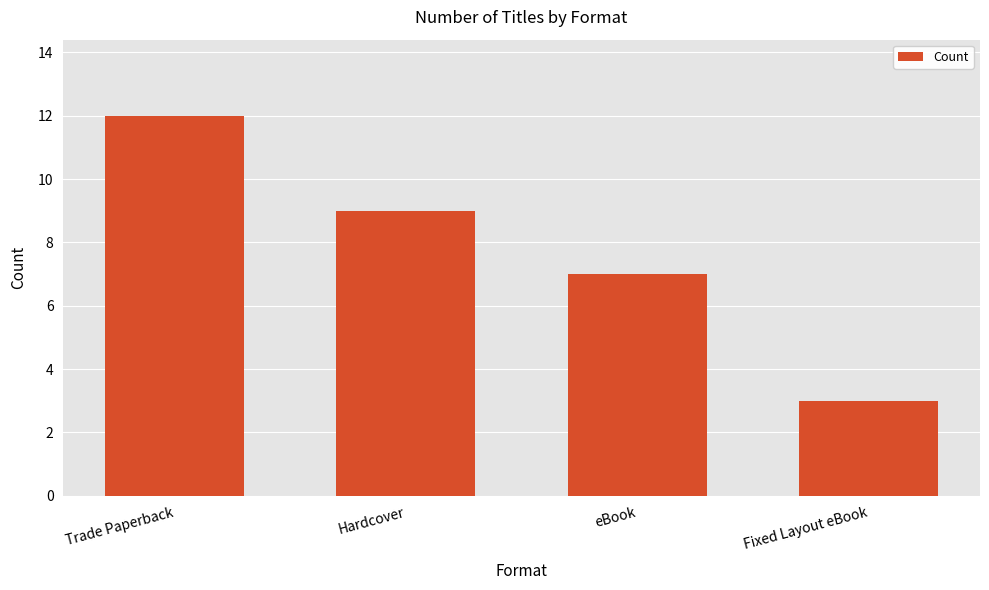

Reading right to left, list all the values displayed in this chart.

Fixed Layout eBook=3	eBook=7	Hardcover=9	Trade Paperback=12